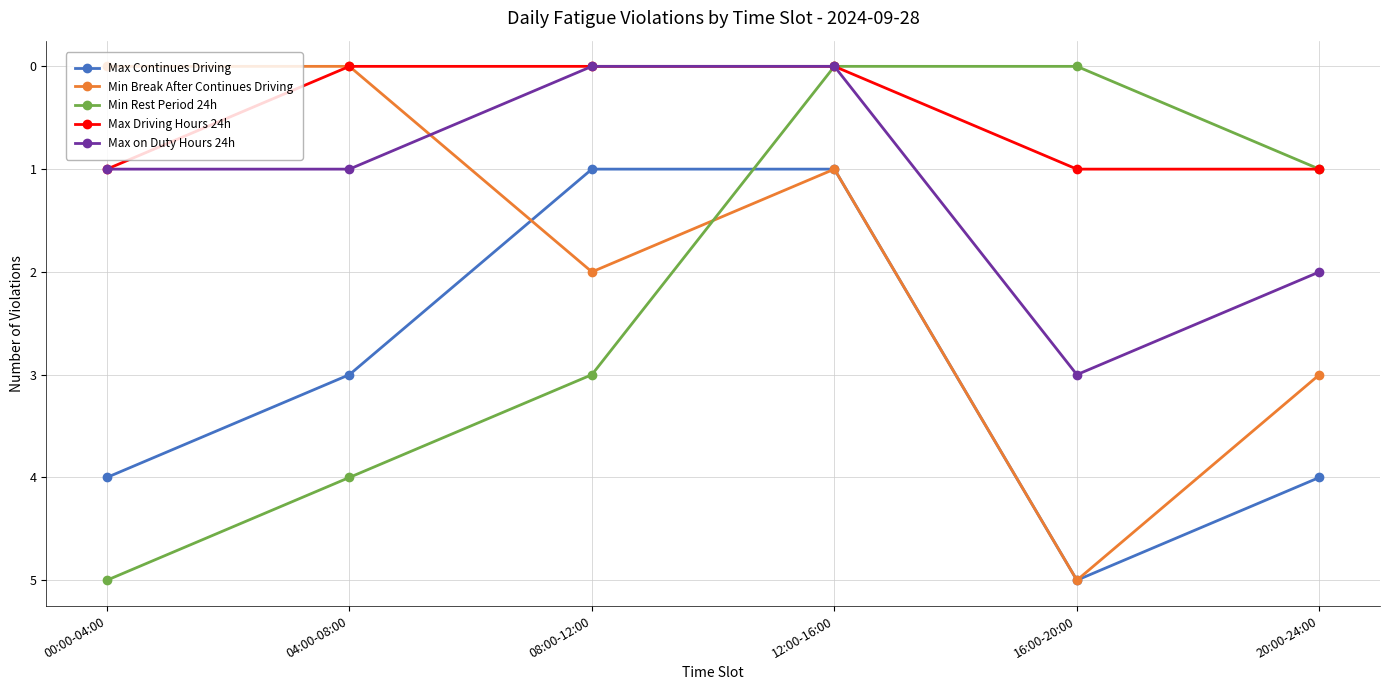

What are all the series names shown in the legend?

Max Continues Driving, Min Break After Continues Driving, Min Rest Period 24h, Max Driving Hours 24h, Max on Duty Hours 24h